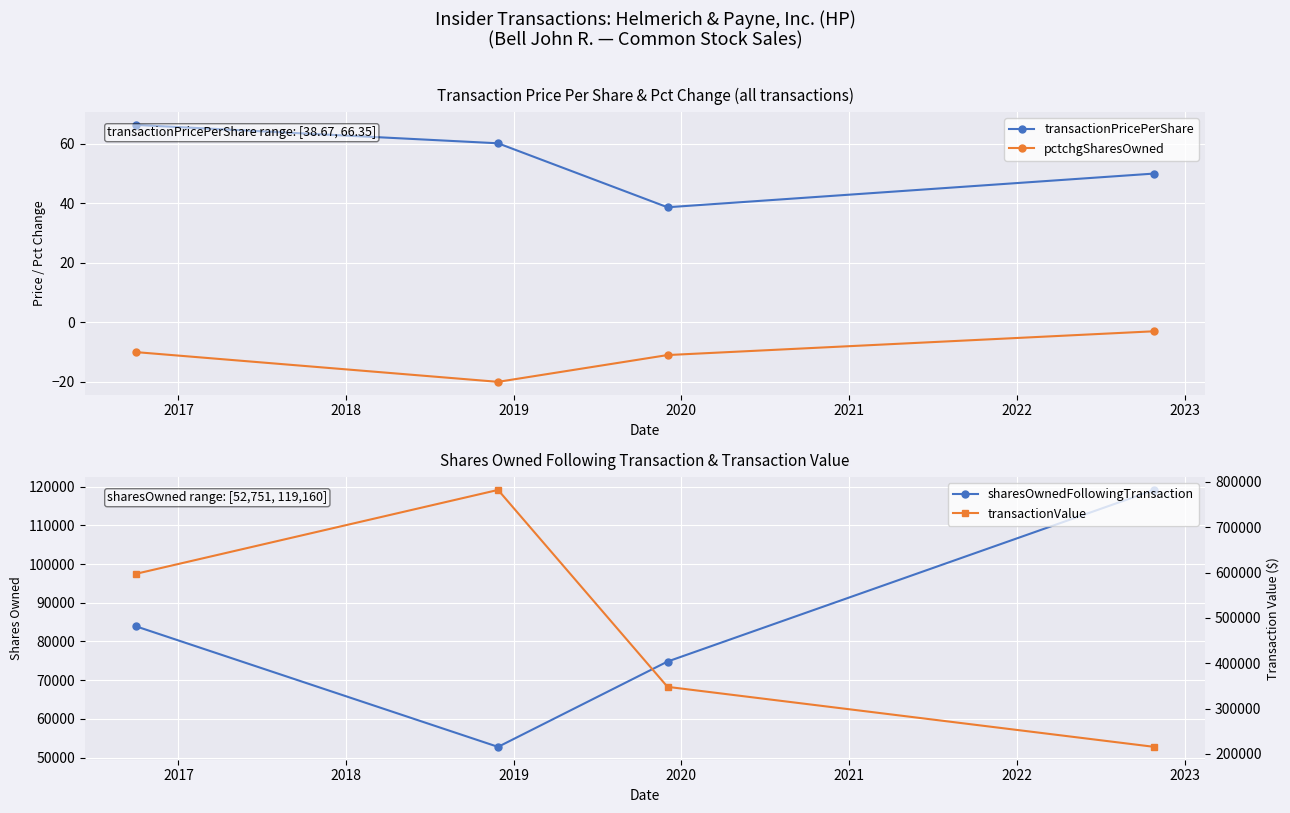

How many interior local valleys does the sharesOwnedFollowingTransaction series have?

1